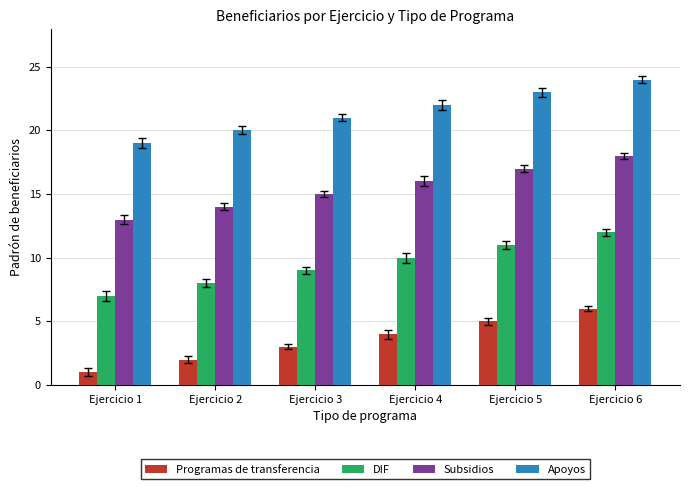

Reading left to right, list all the values displayed in this chart.

Programas de transferencia: 1	2	3	4	5	6
DIF: 7	8	9	10	11	12
Subsidios: 13	14	15	16	17	18
Apoyos: 19	20	21	22	23	24